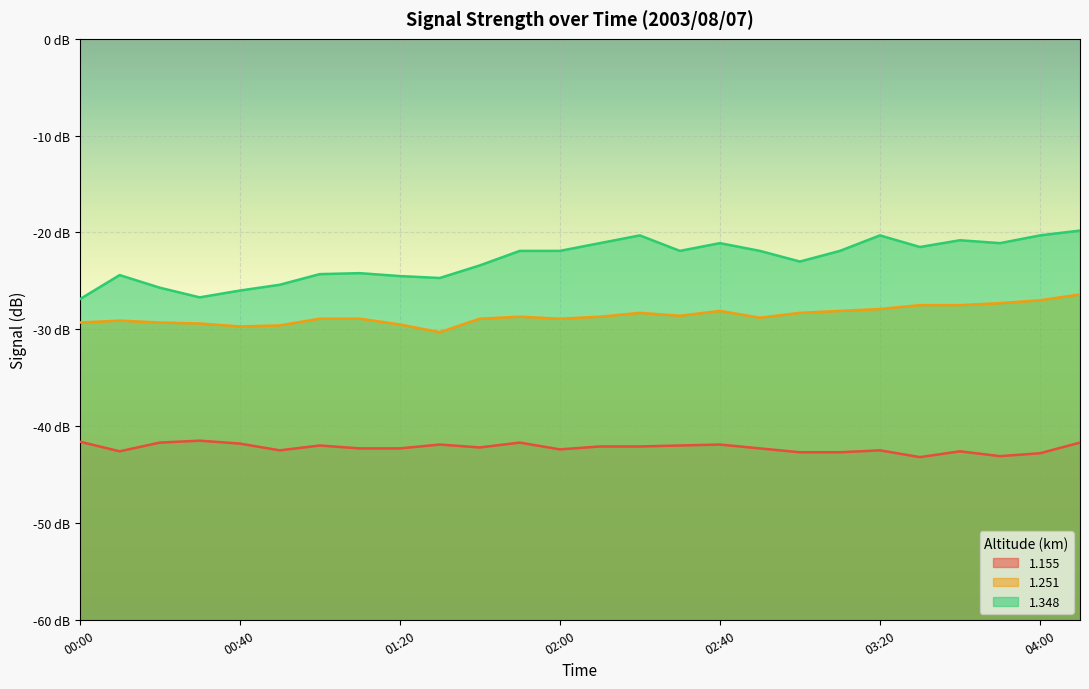

Is it true that 1.155 equals -42.3 at 02:50?

True